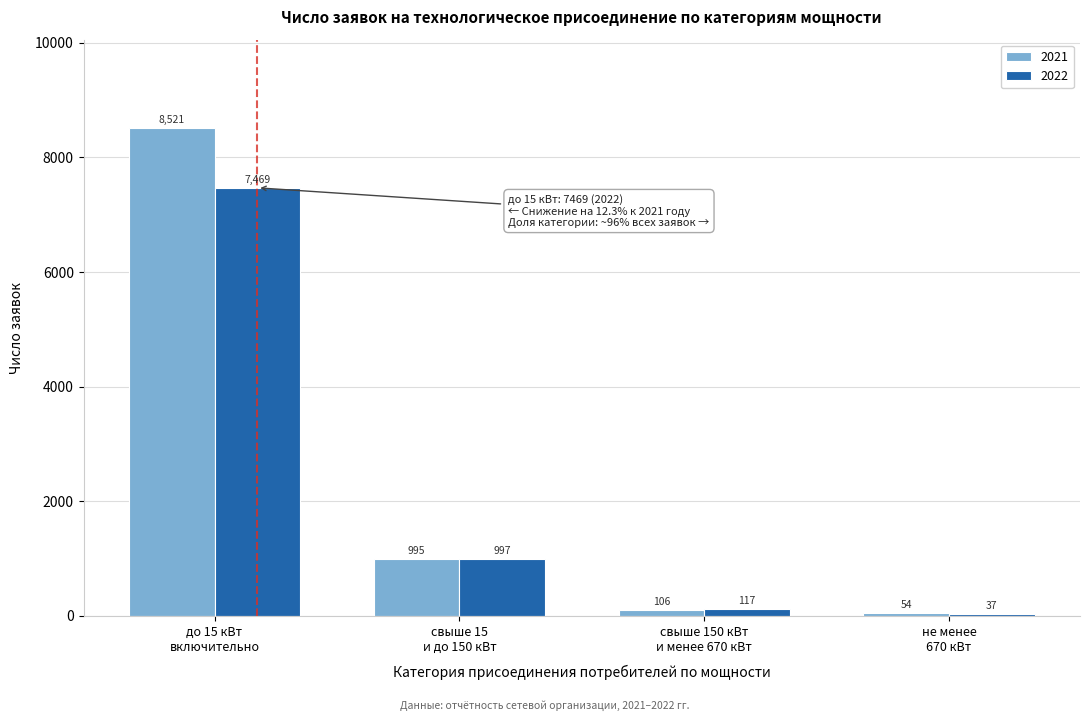

Reading right to left, extract all data points from this chart.

2021: 54	106	995	8521
2022: 37	117	997	7469